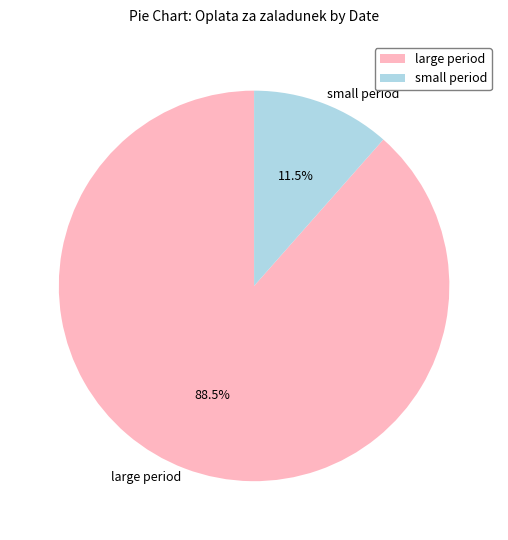

Rank the categories by value from lowest to highest.

small period, large period